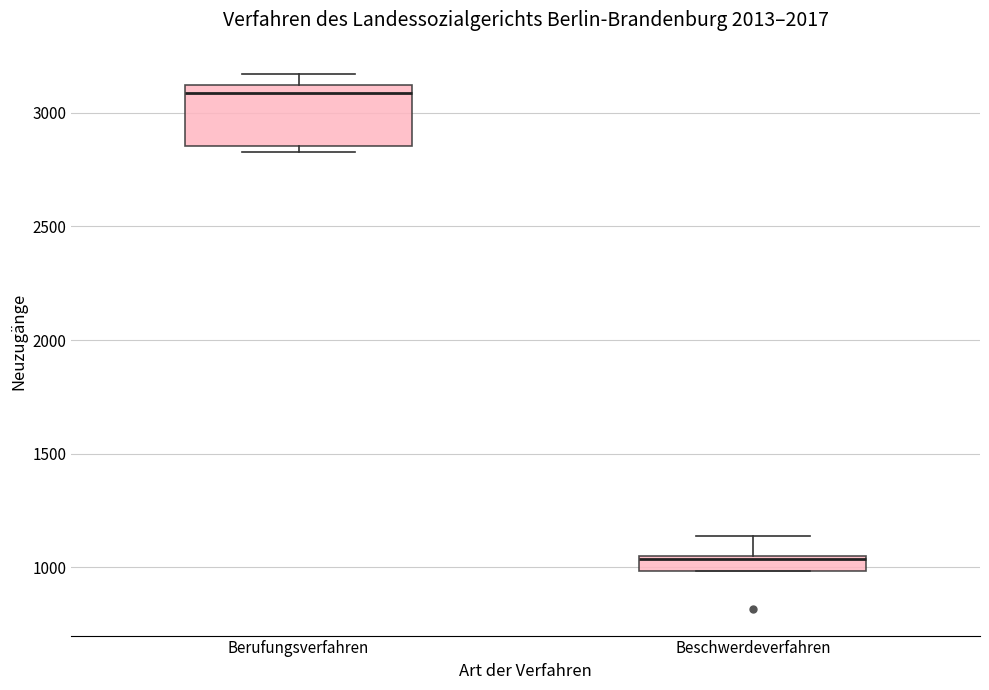

Comparing the boxes themselves (not the whiskers), which one is the tallest?

Berufungsverfahren